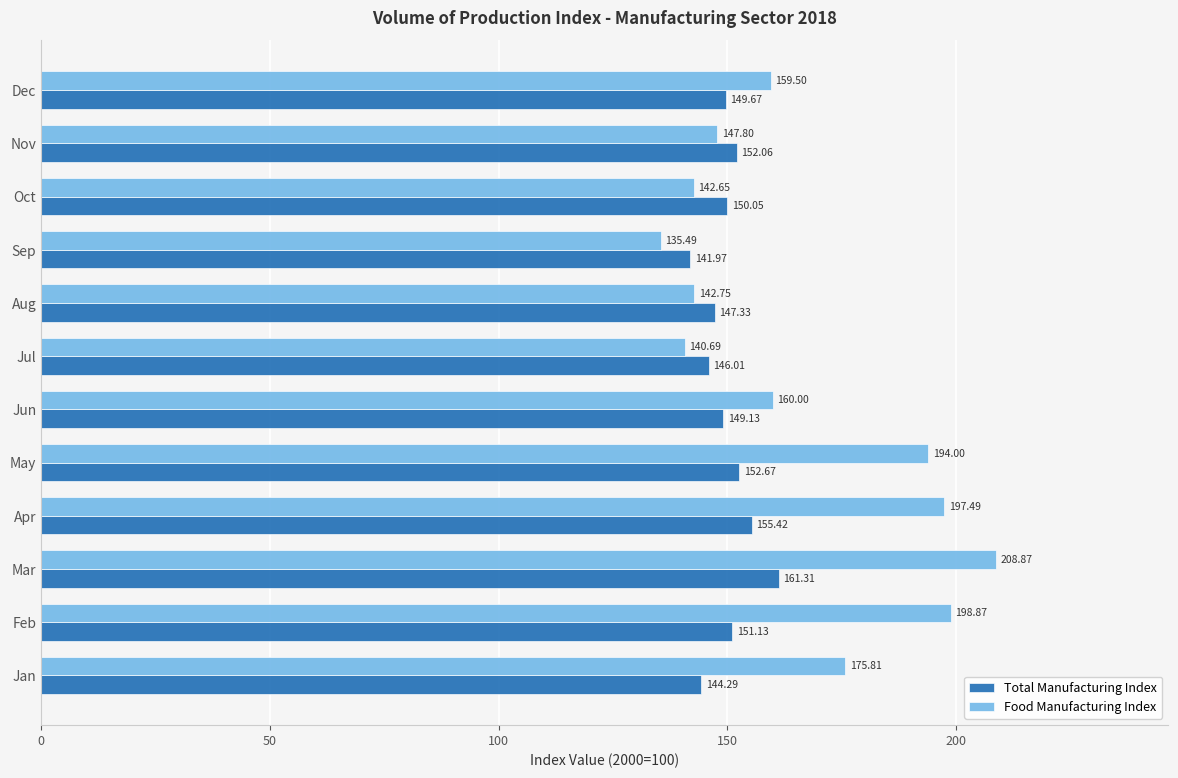

At Apr, list the series in order from largest to smallest.

Food Manufacturing Index, Total Manufacturing Index